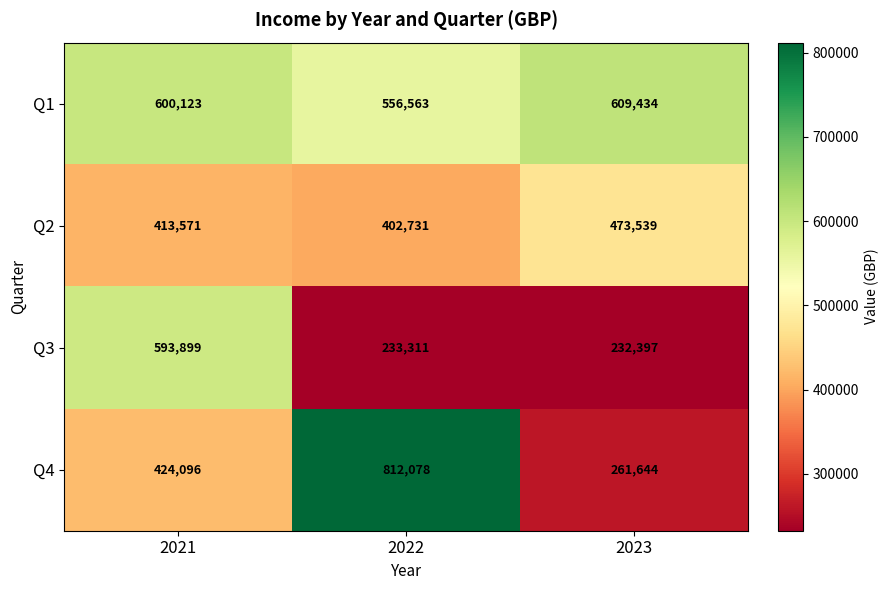

True or false: Q3 has a value of 233311 at 2022.

True